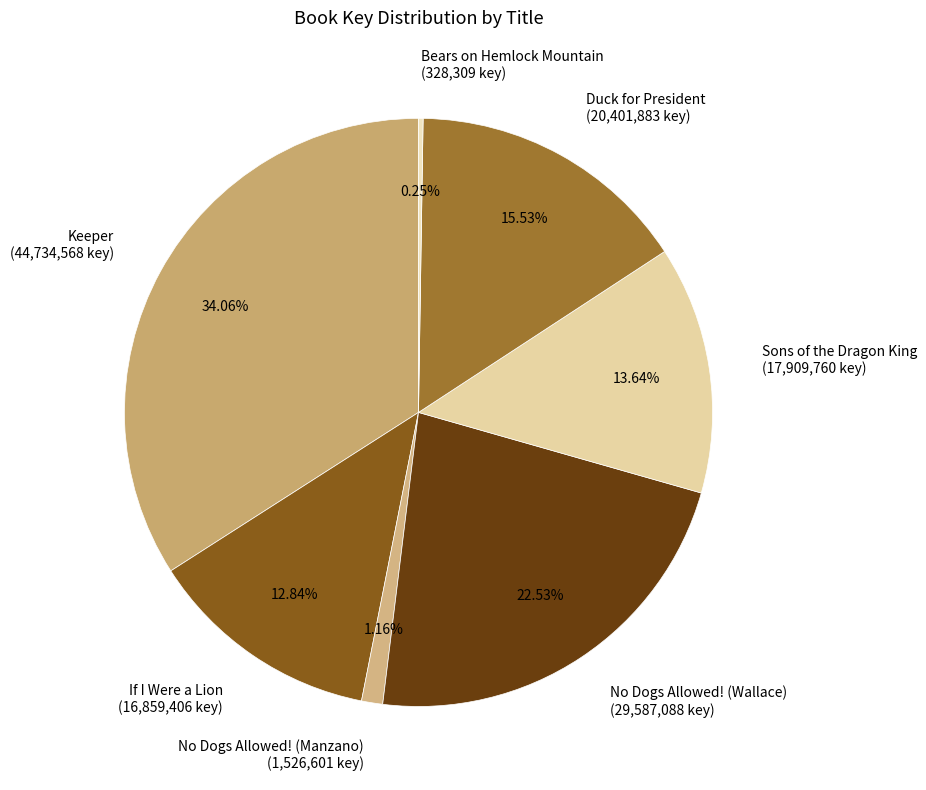

To the nearest percent, what is the combined percentage of Keeper and Duck for President?

50%